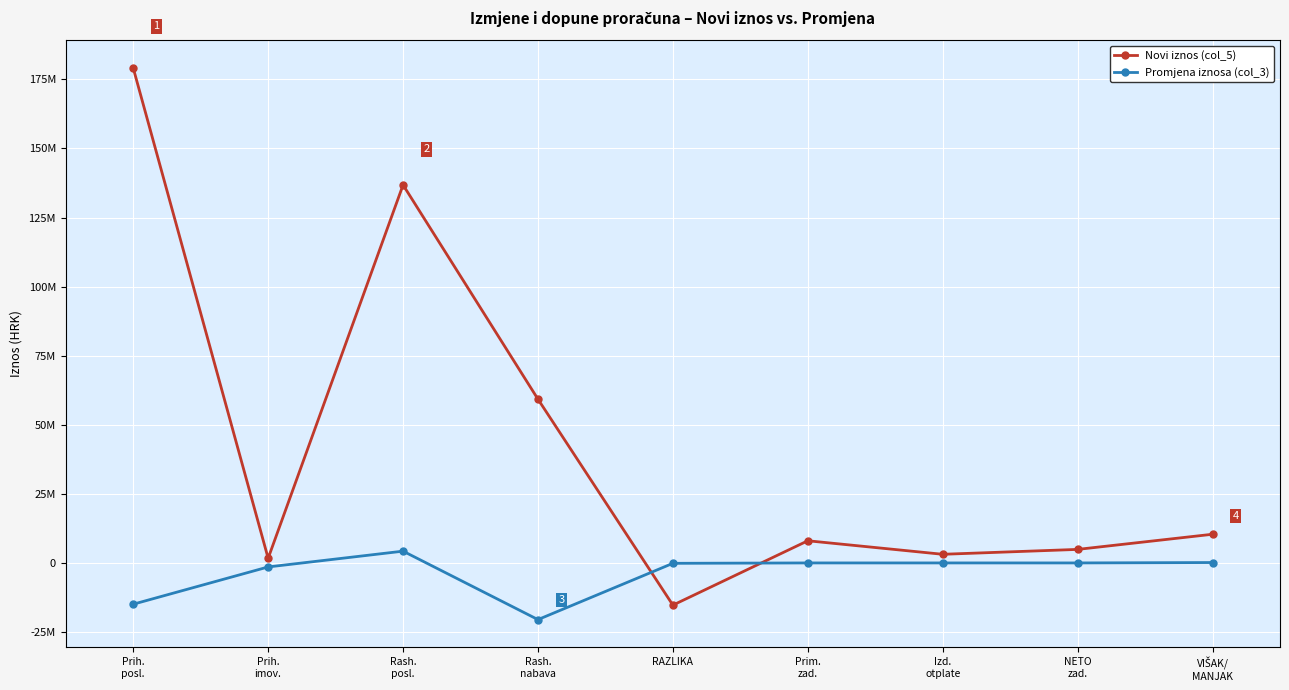

What are all the series names shown in the legend?

Novi iznos (col_5), Promjena iznosa (col_3)